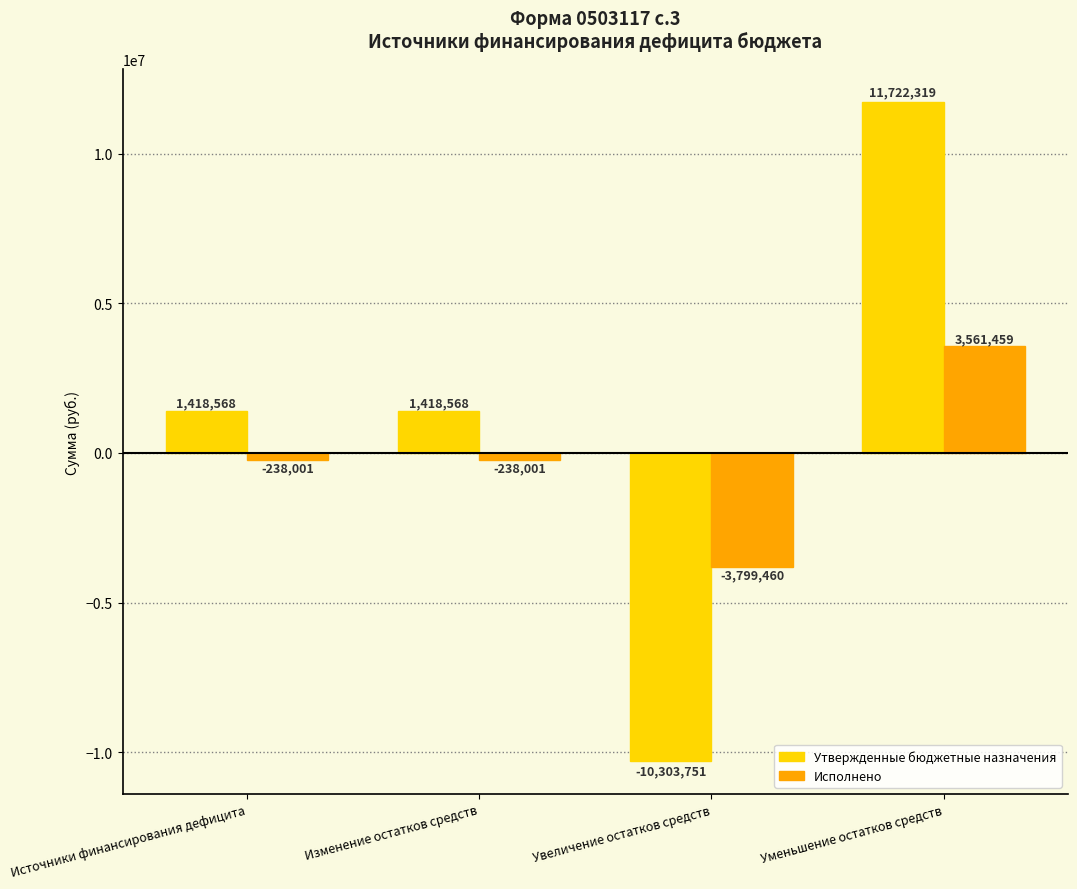

What position from the left is Увеличение остатков средств?

3